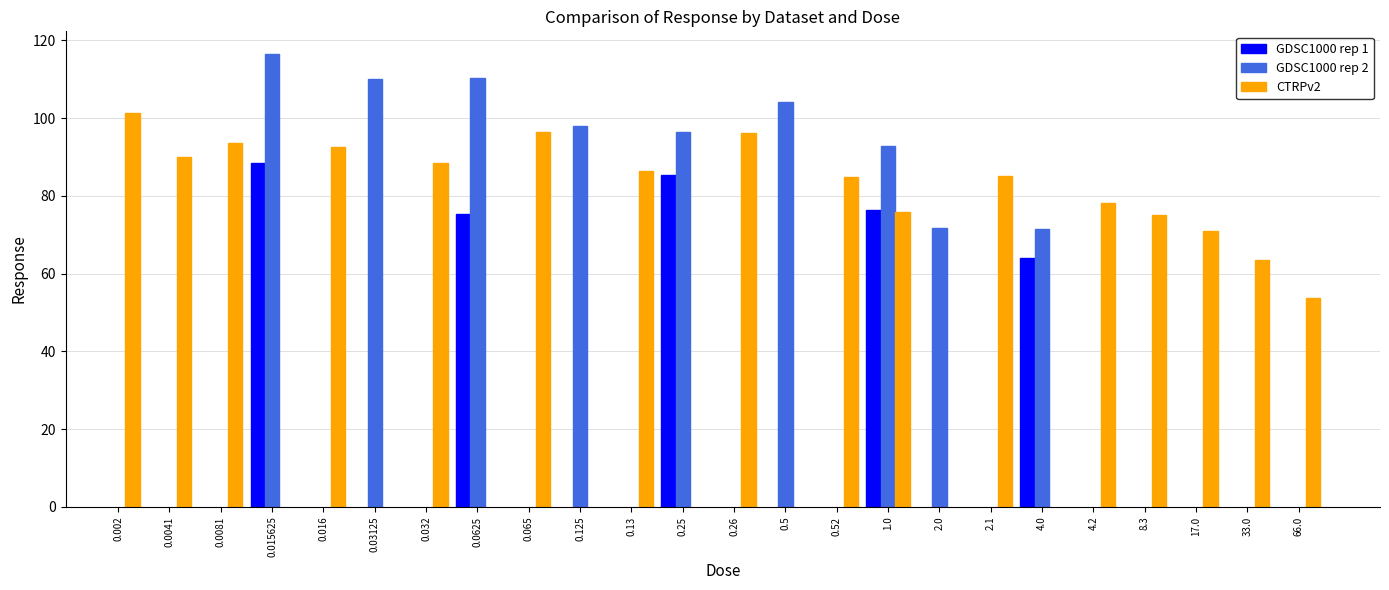

At which label does CTRPv2 first exceed 93?

0.002